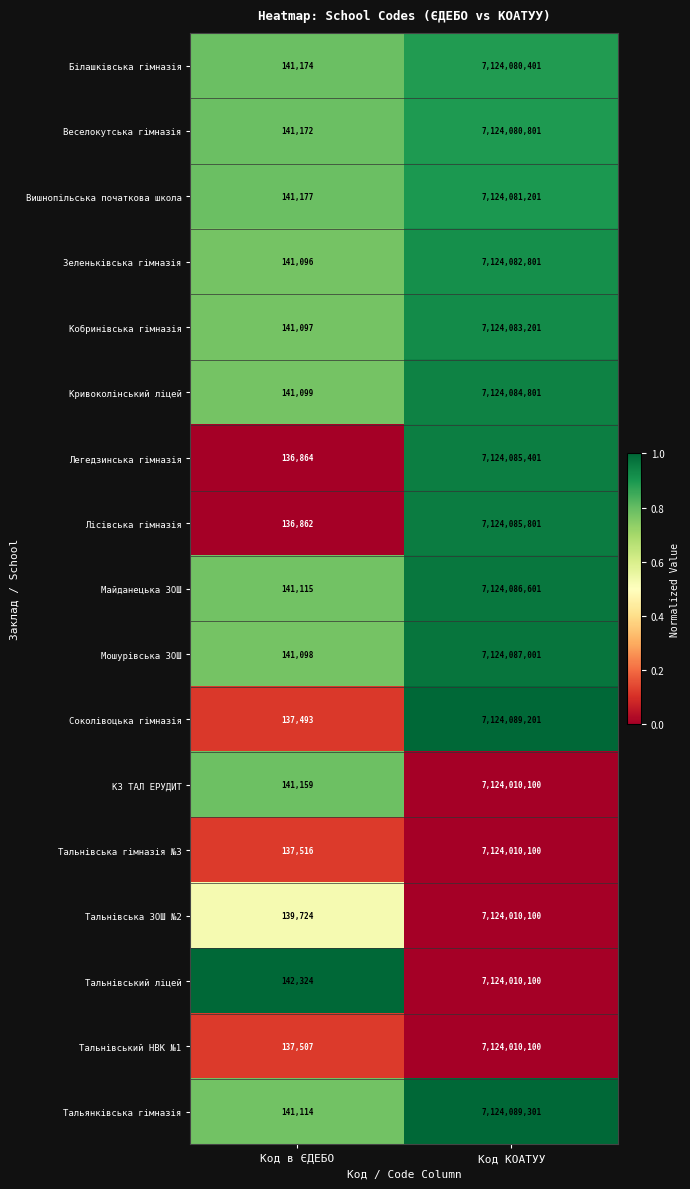

What is the difference between the Соколівоцька гімназія values at Код КОАТУУ and Код в ЄДЕБО?

7123951708